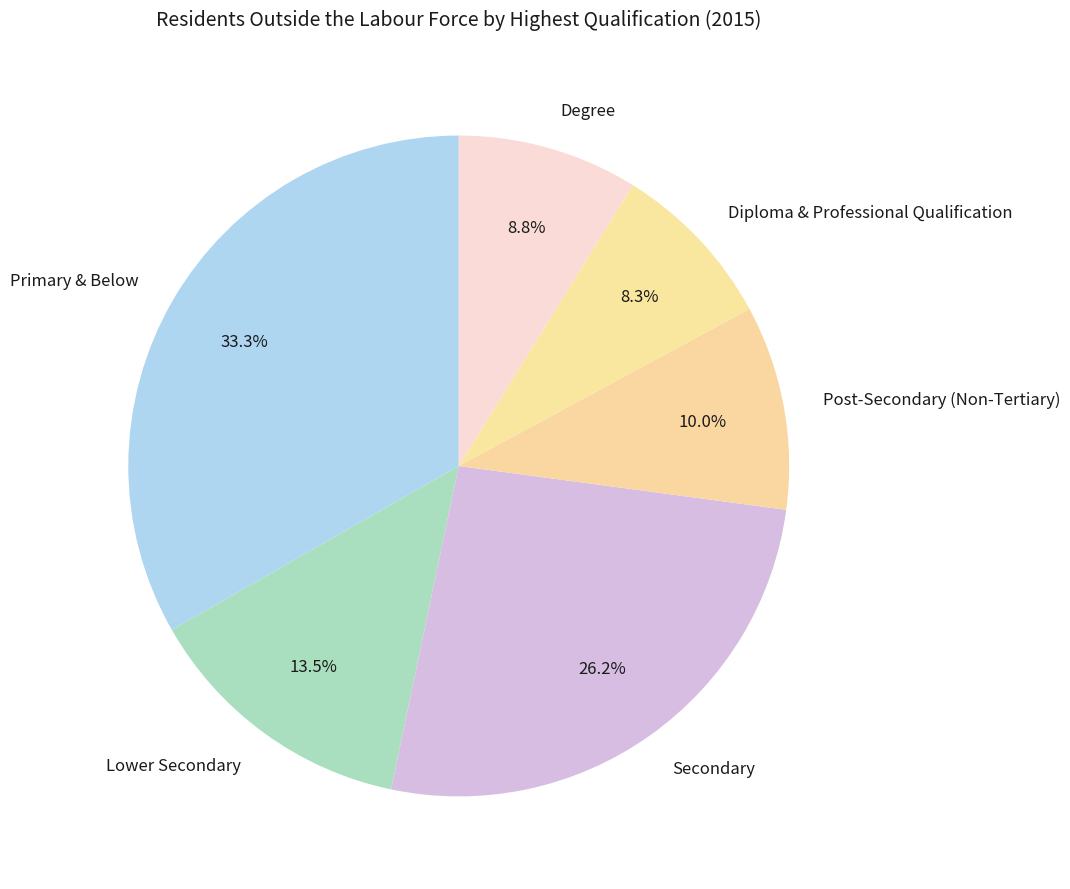

Between Diploma & Professional Qualification and Post-Secondary (Non-Tertiary), which is larger?

Post-Secondary (Non-Tertiary)